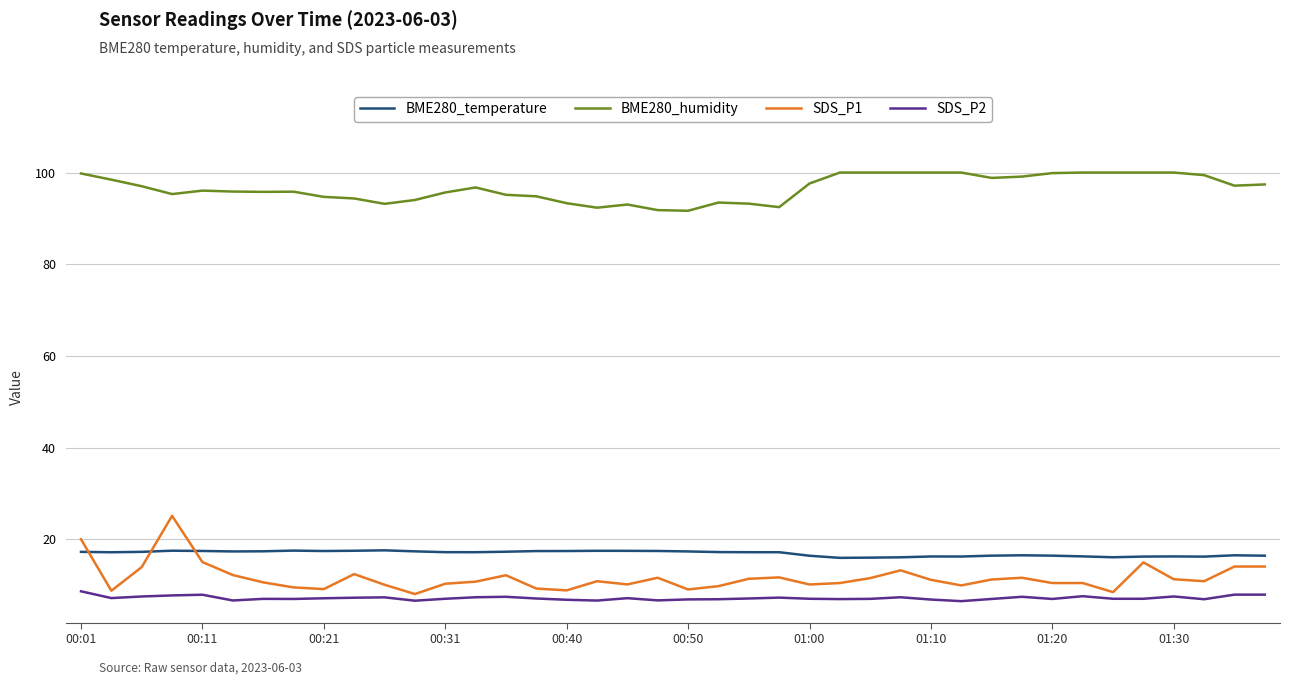

Which series has the largest total across all categories?

BME280_humidity